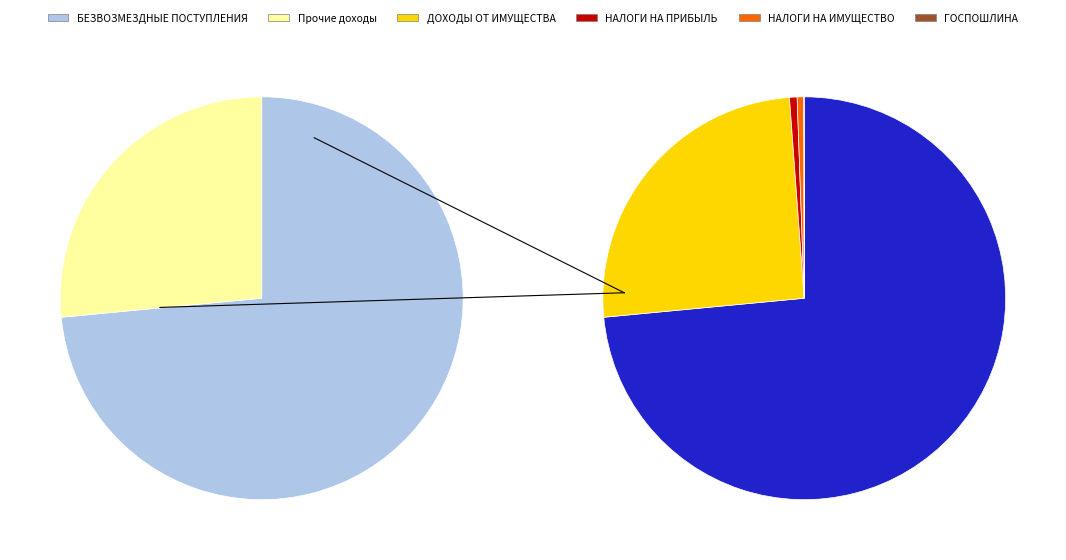

To the nearest percent, what is the difference between the largest and smallest slice percentages?

73%